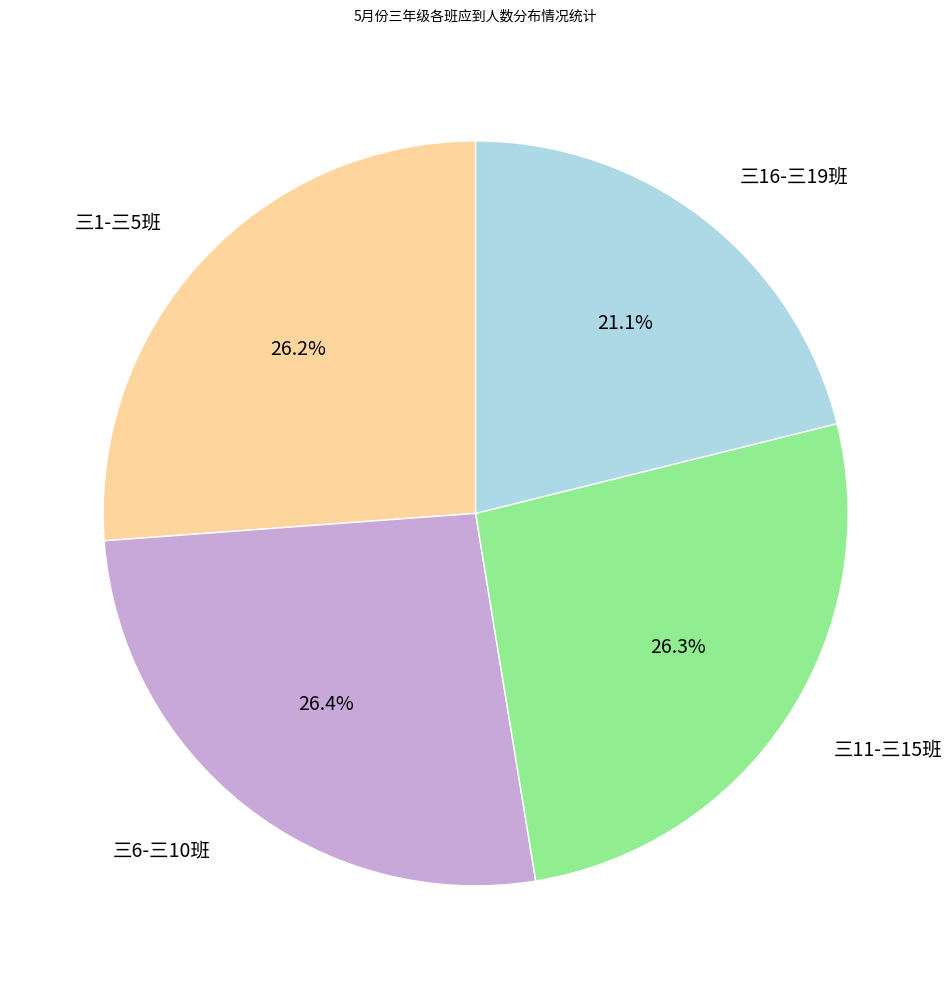

Is there a majority slice in this chart?

No